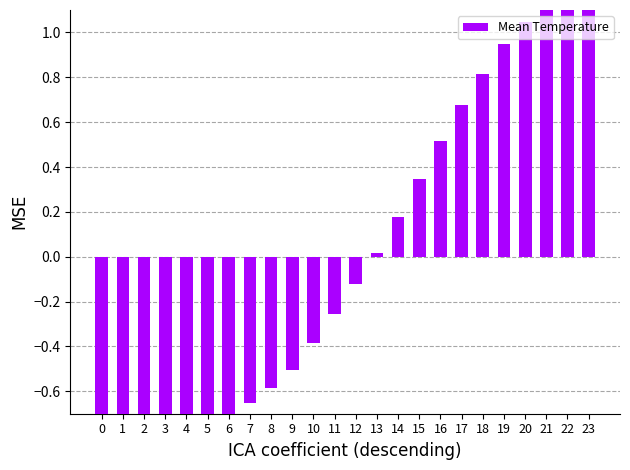

Rank the categories by value from lowest to highest.

2, 1, 3, 0, 4, 5, 6, 7, 8, 9, 10, 11, 12, 13, 14, 15, 16, 17, 18, 19, 20, 21, 22, 23